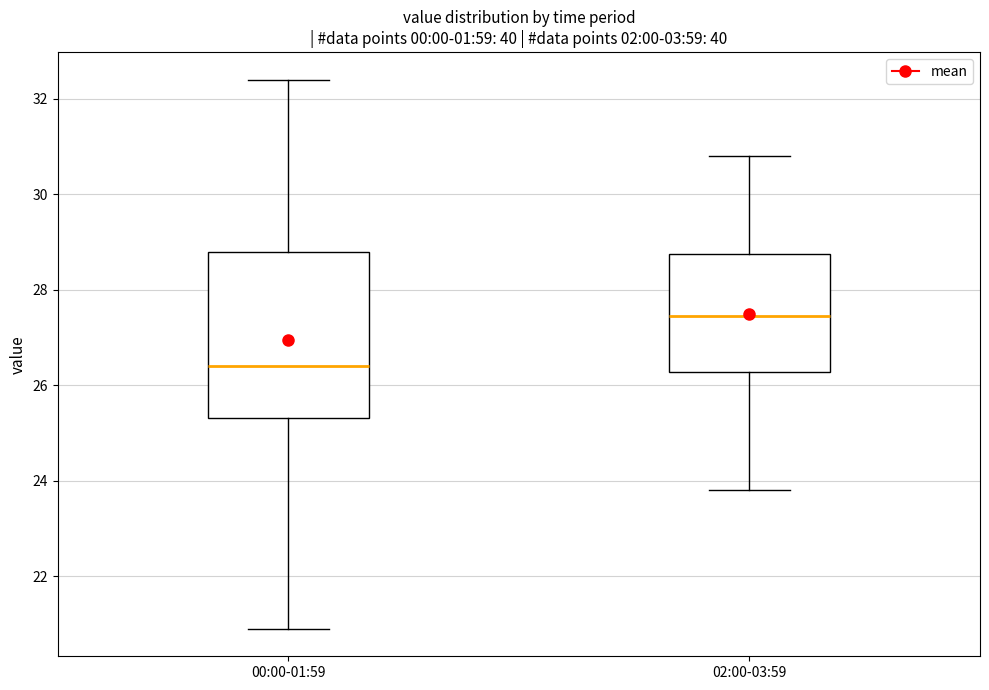

Where does the upper whisker of the box for 02:00-03:59 end on the y-axis? The values are not printed on the chart, so give them approximately, as read against the axis.

30.8